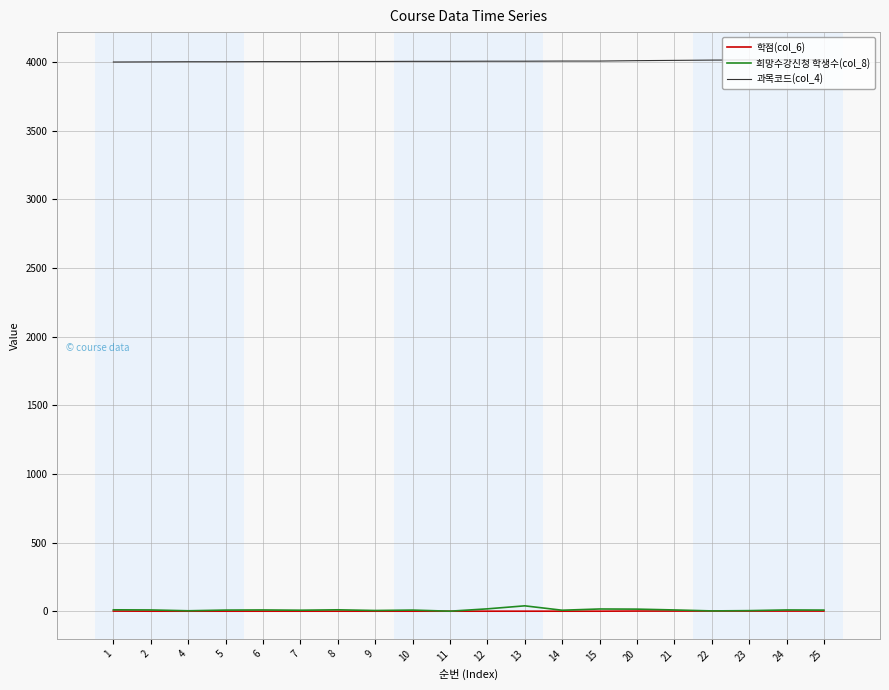

What is the maximum value shown in the chart?

4018